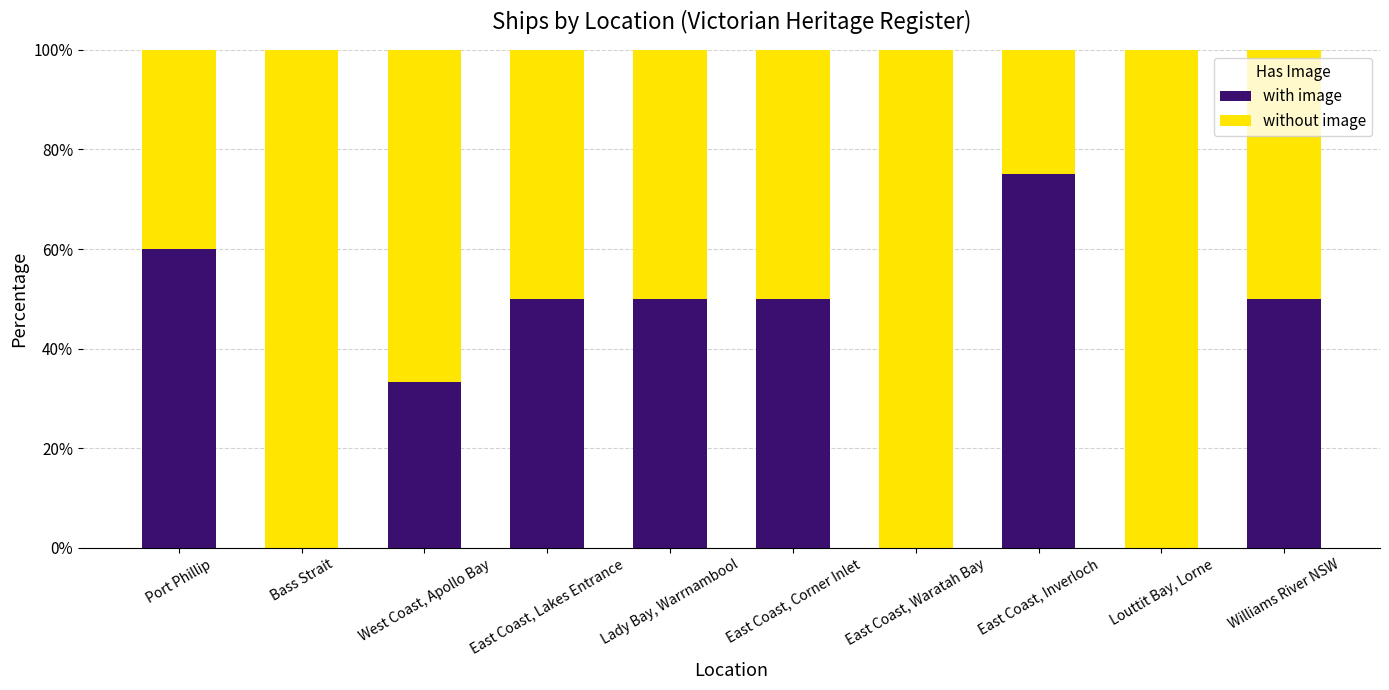

The value of with image at Louttit Bay, Lorne is -30.4. True or false?

False